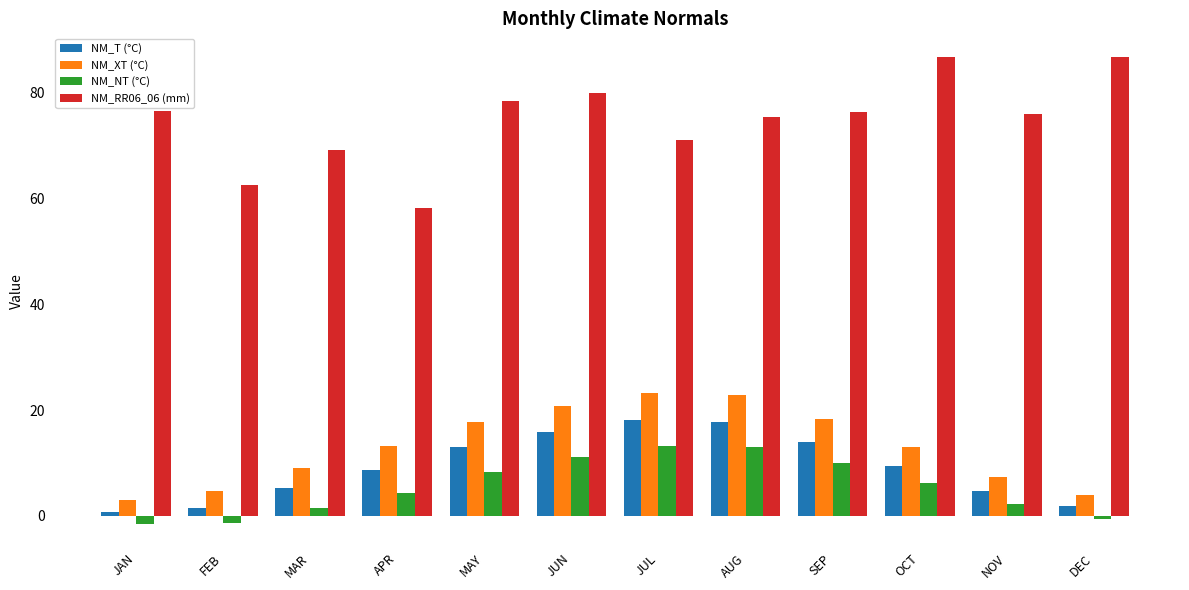

The value of NM_T (°C) at JUL is 6.4. True or false?

False